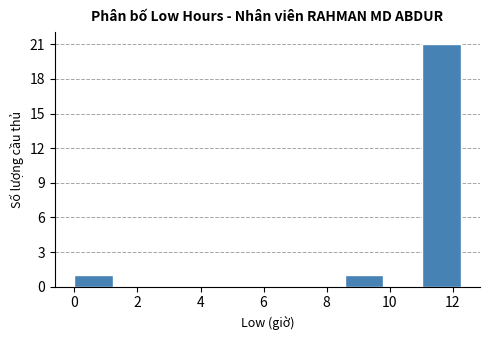

What is the height of the bar covering 8.6 to 9.8 on the x-axis? Neither the bar edges nor the heights are printed on the chart, so give them approximately, as read against the axes.

1